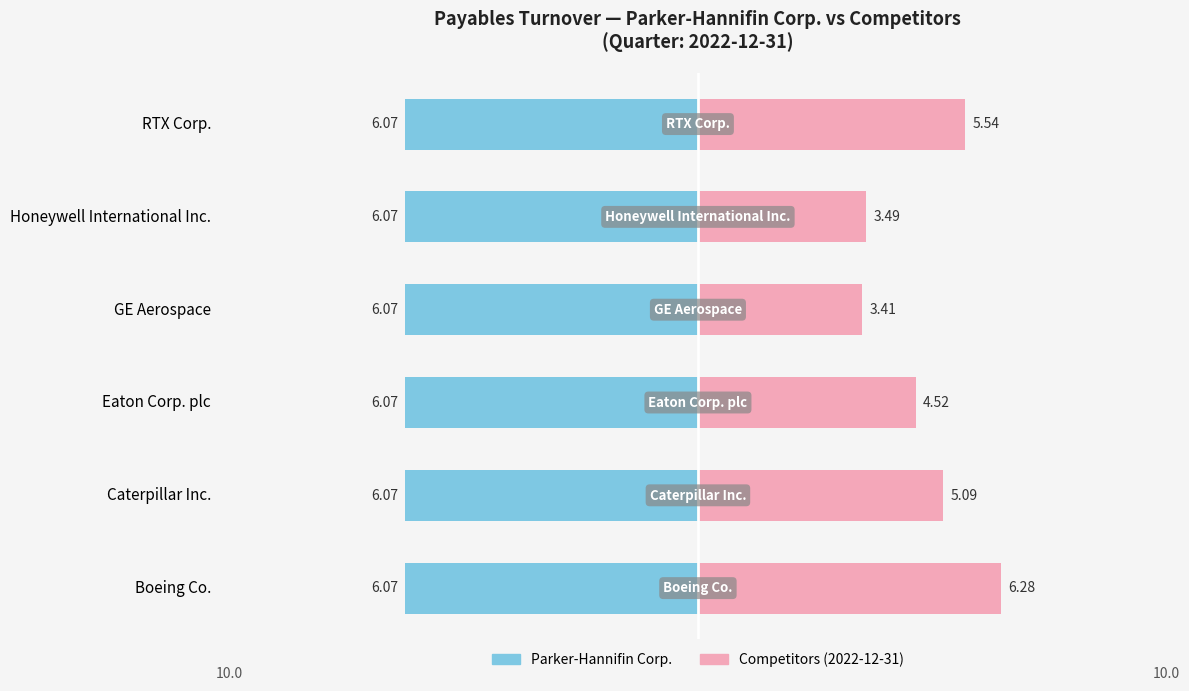

How many bars are there in total?

12